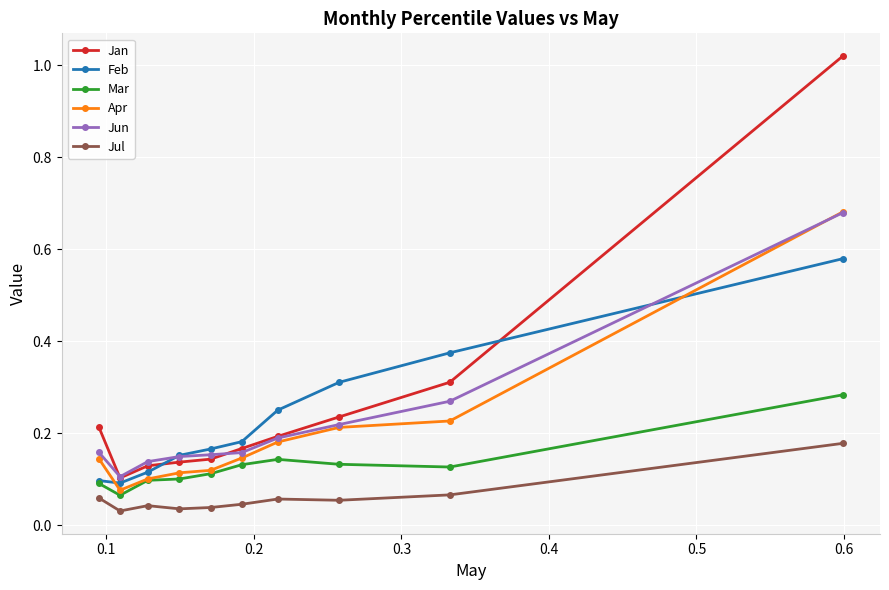

Count the Jun values in the range 0 to 1.

10